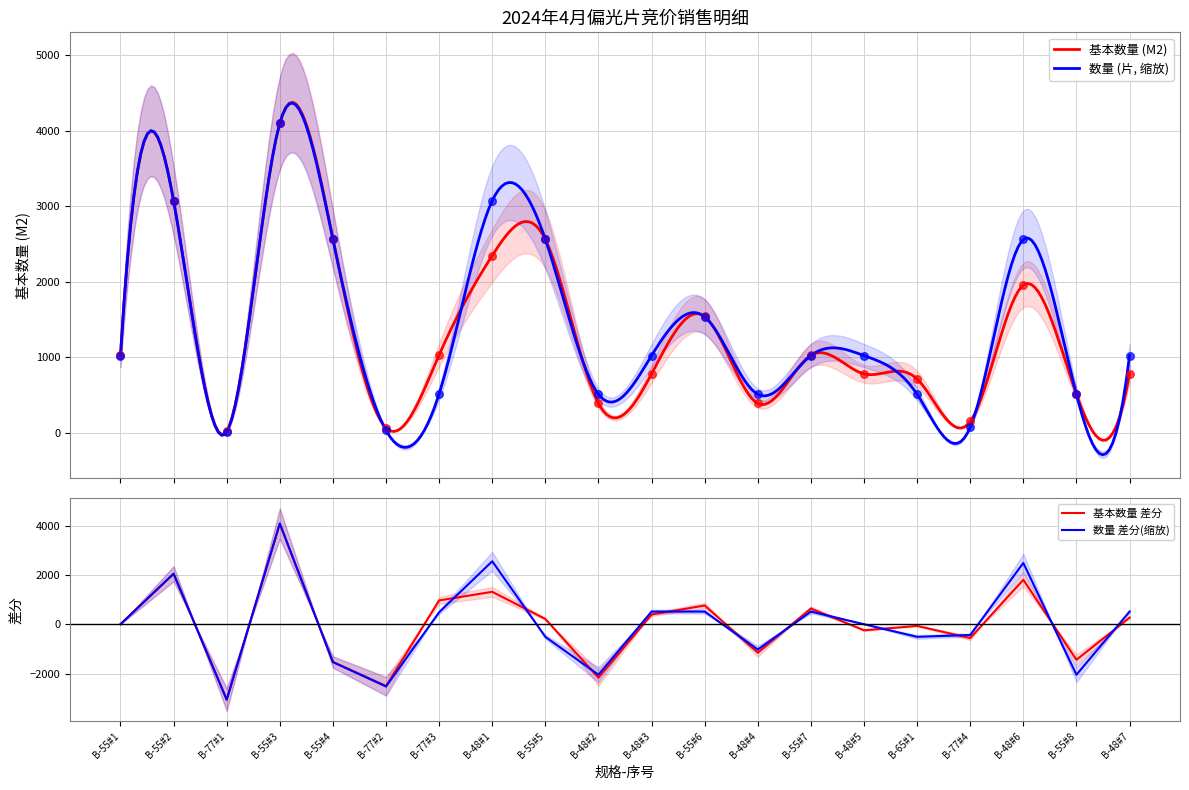

Which series has the widest spread of Y values?

数量 (片)